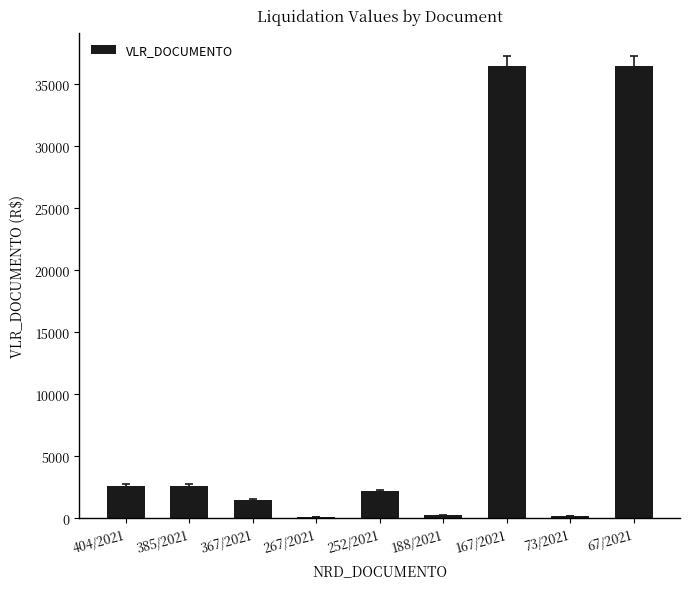

What is the sum of all values?

82262.4